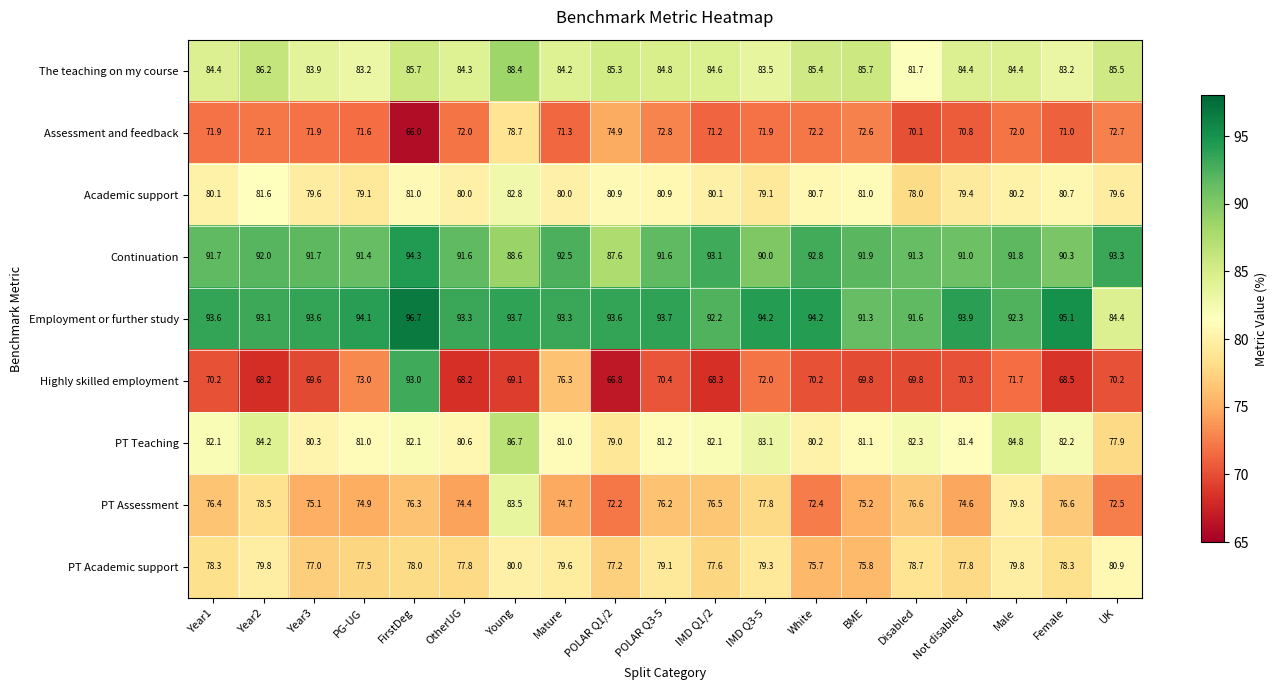

True or false: Assessment and feedback has a value of 106.7 at POLAR Q1/2.

False